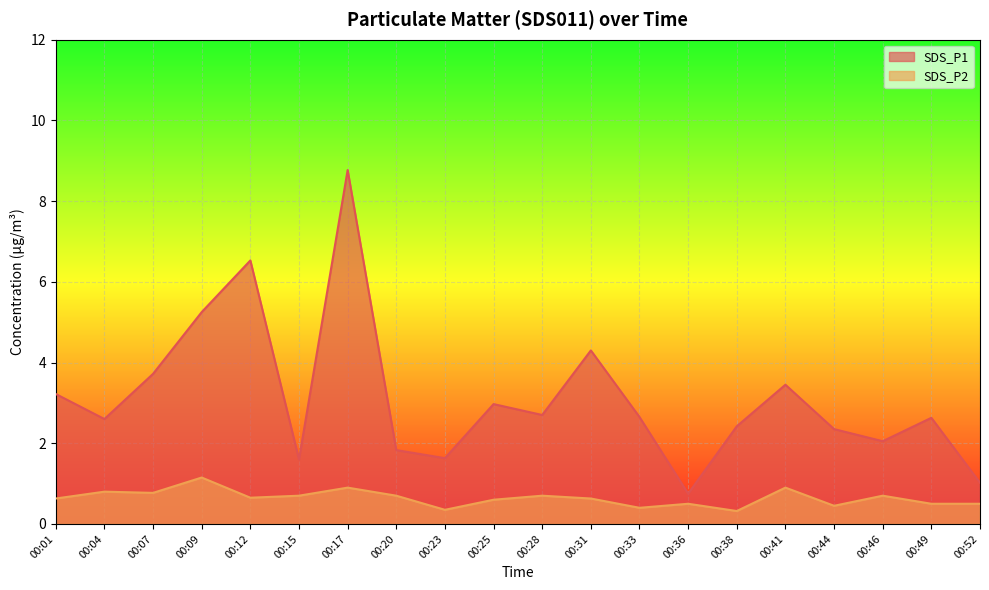

How many data points in SDS_P1 are above 2?

15